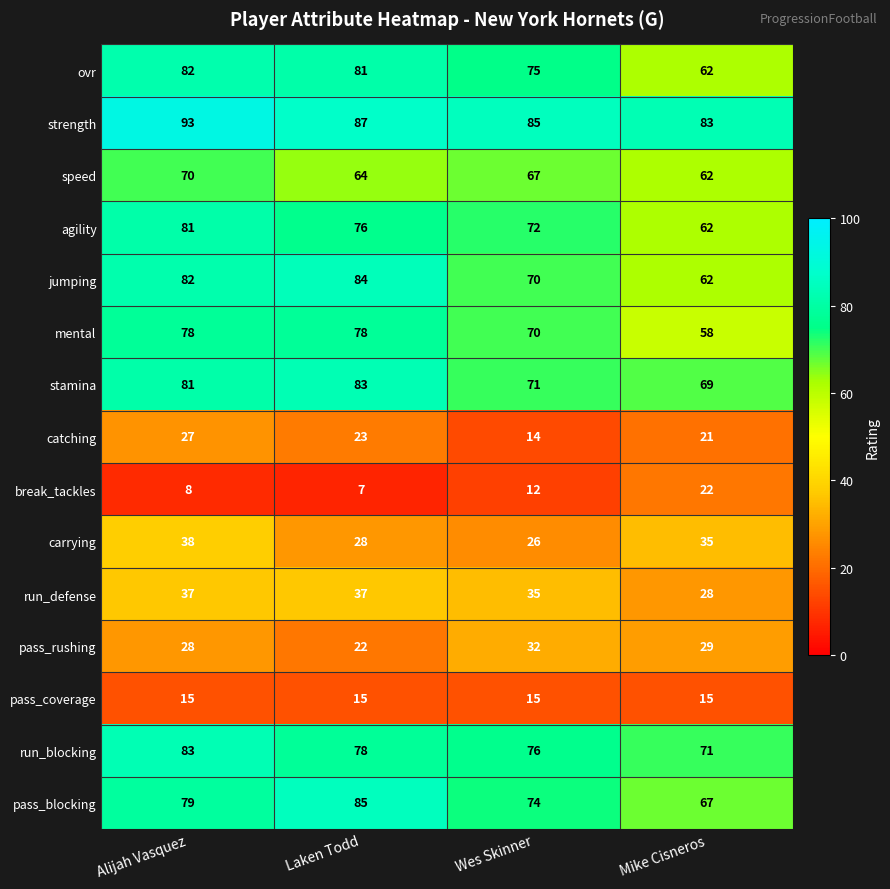

At which label does pass_blocking reach its peak?

Laken Todd